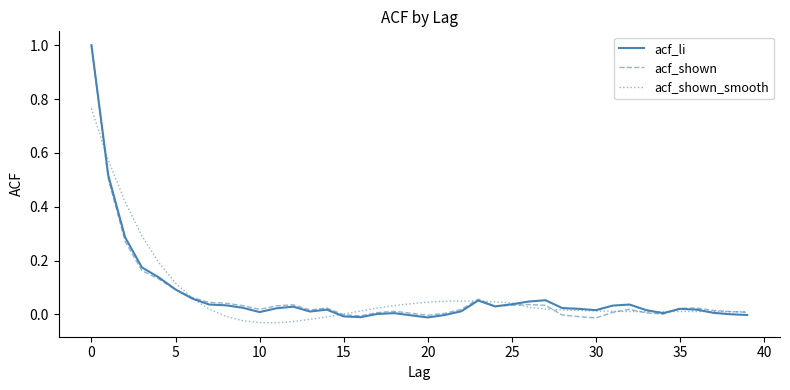

What is the greatest value displayed?

1.0